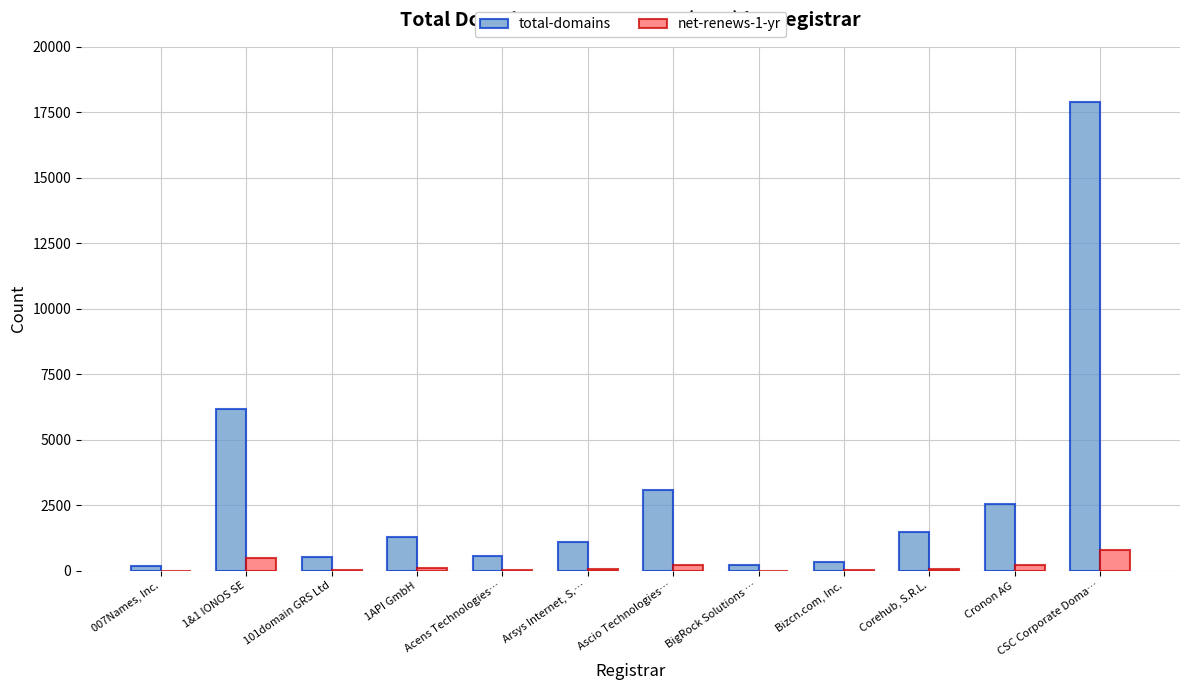

What is the sum of the total-domains values at Arsys Internet, S.… and 101domain GRS Ltd?

1620